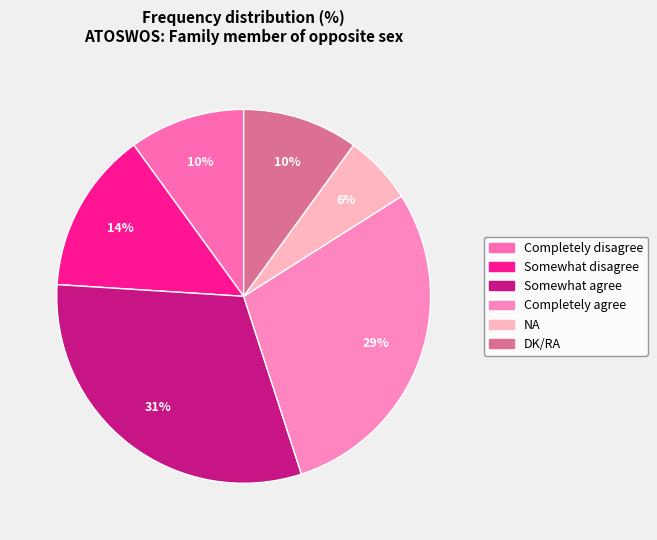

To the nearest percent, what is the difference between the largest and smallest slice percentages?

25%